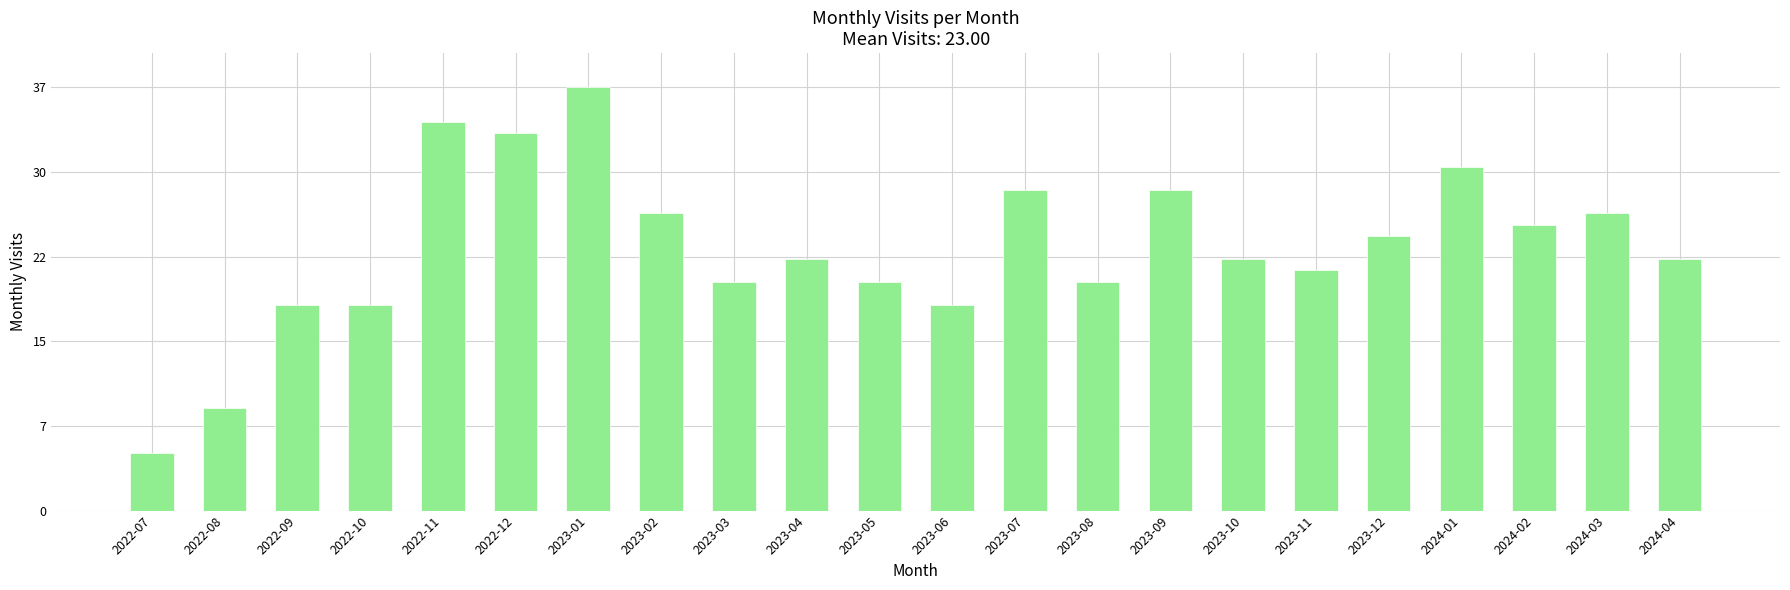

The value at 2022-07 is 2. True or false?

False